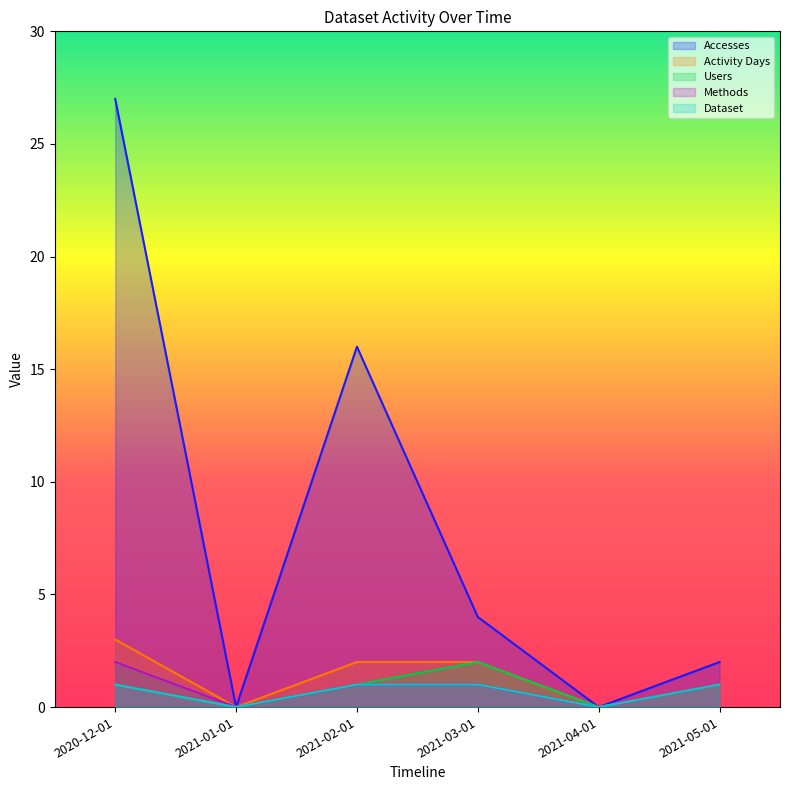

What is the average value of the Dataset series?

1